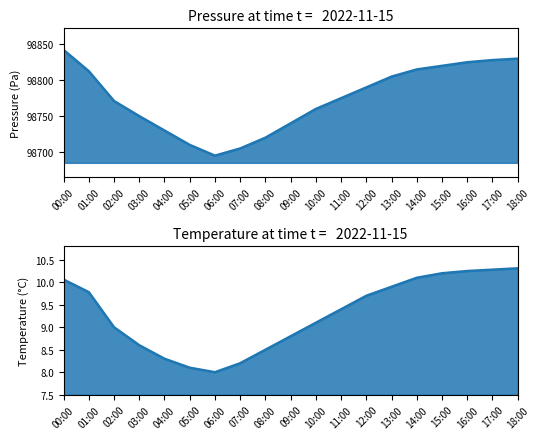

Which series has the widest spread of values?

pressure